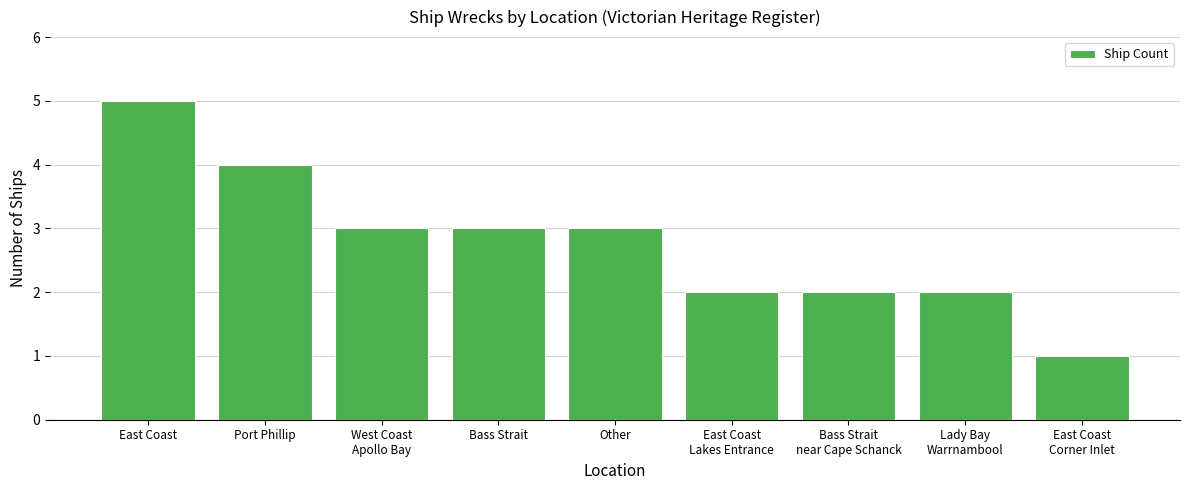

Reading right to left, extract all data points from this chart.

1	2	2	2	3	3	3	4	5